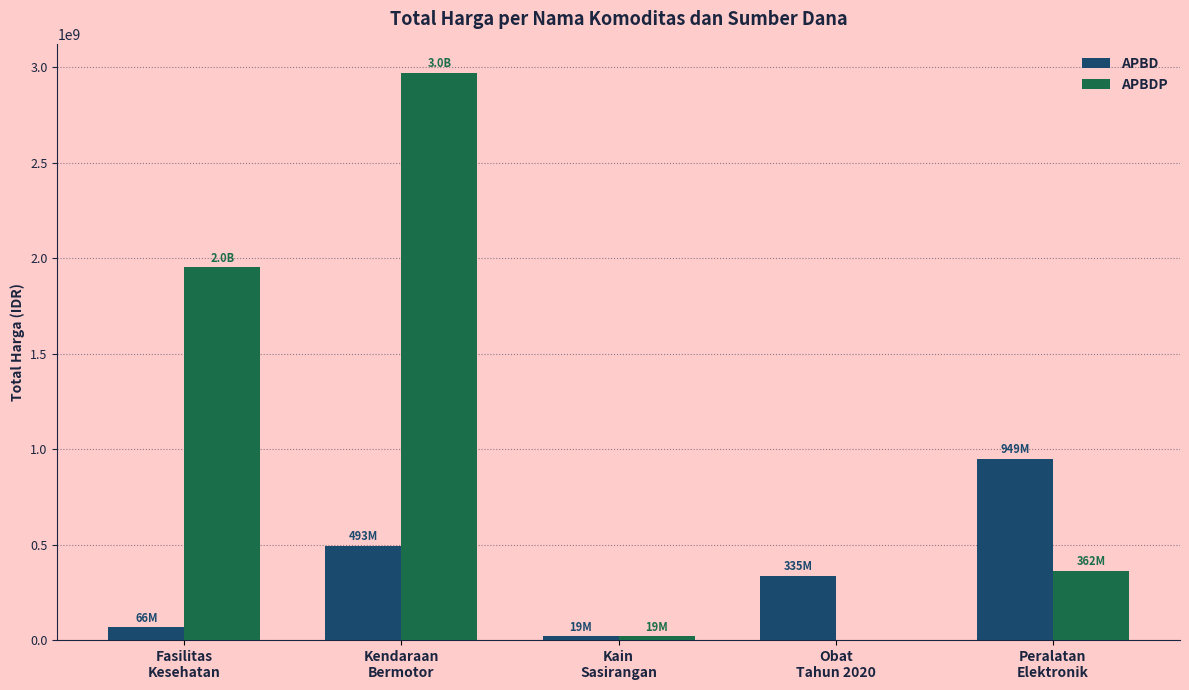

At which category is the sum across all series the highest?

Kendaraan
Bermotor